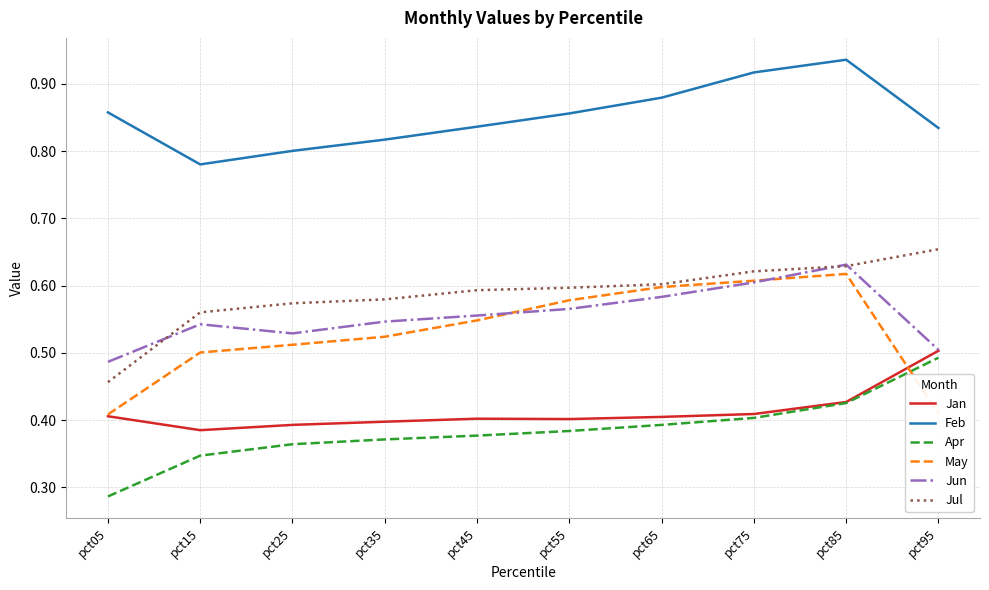

Which series changed the most between pct35 and pct55?

May